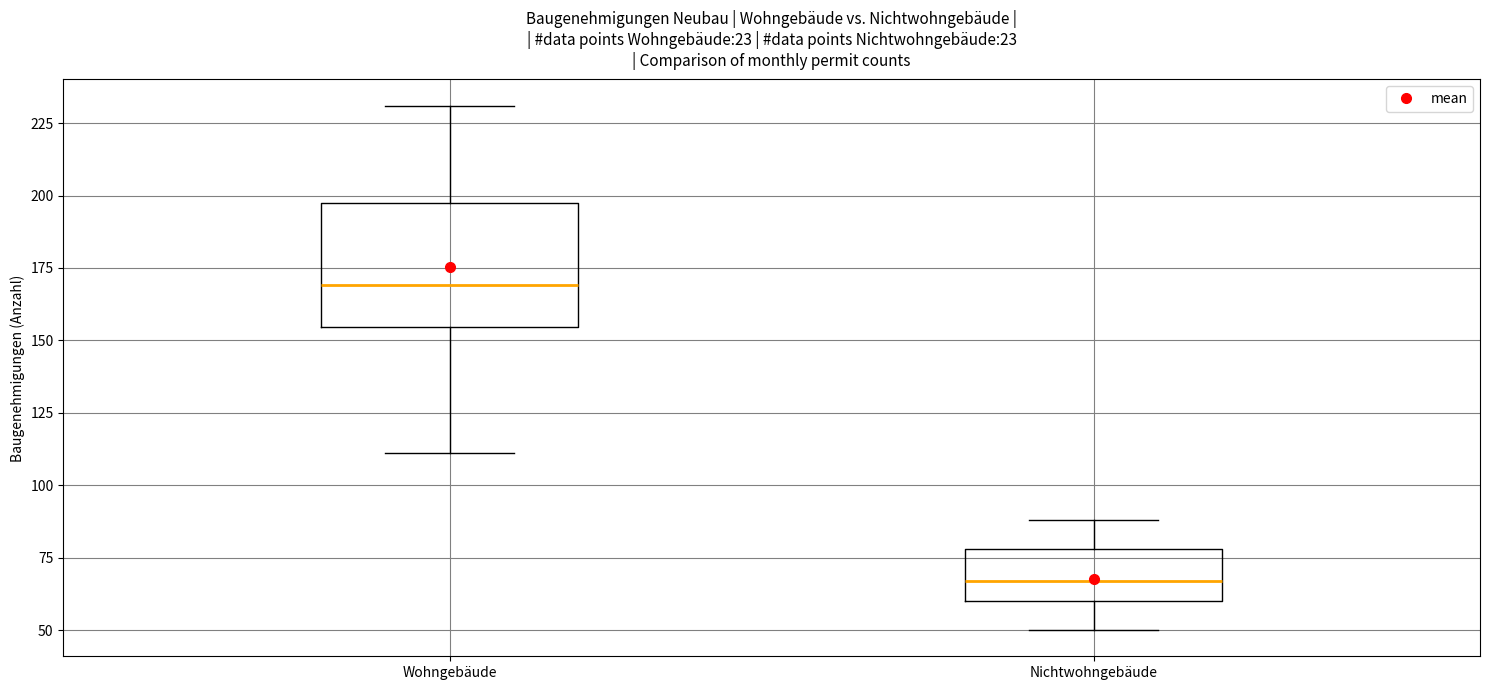

Reading left to right, read every box against the y-axis: the position of its median line, the range the box covers, and the ends of its whiskers. The values are not printed on the chart, so give them approximately, as read against the axis.

Wohngebäude: median 170, box 155 to 200, whiskers 110 to 230
Nichtwohngebäude: median 65, box 60 to 80, whiskers 50 to 90